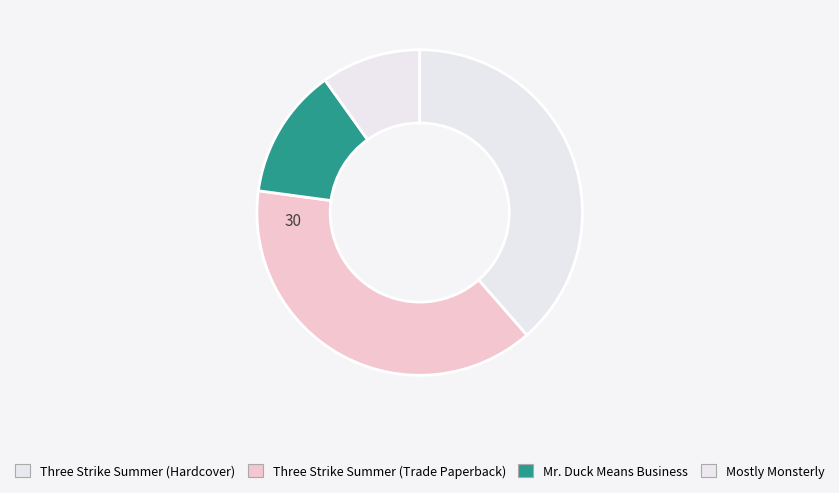

Which category has the smallest portion of the pie?

Mostly Monsterly